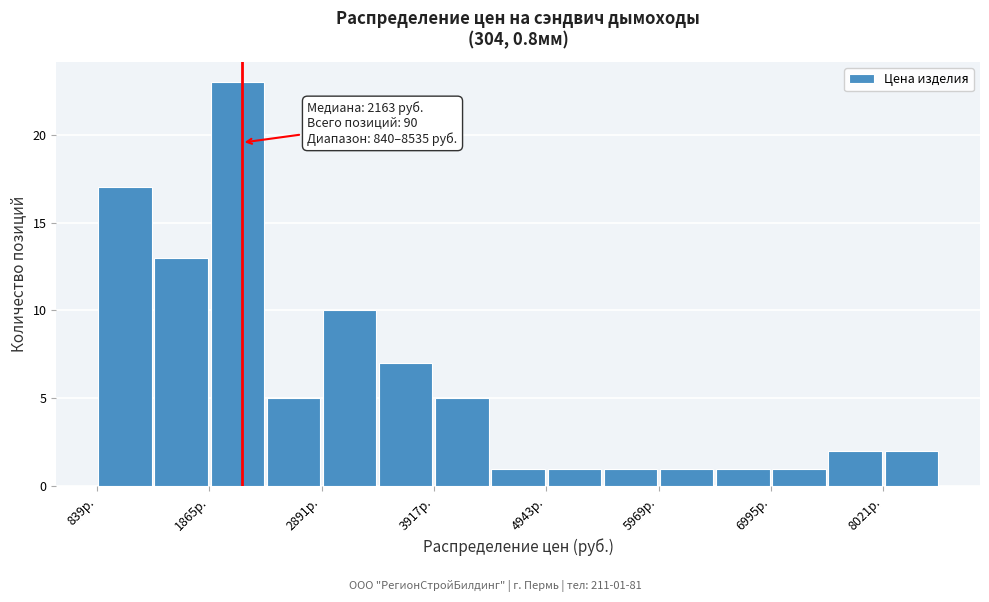

Read against the x-axis, roughly where is the centre of the tallest bar?

2200